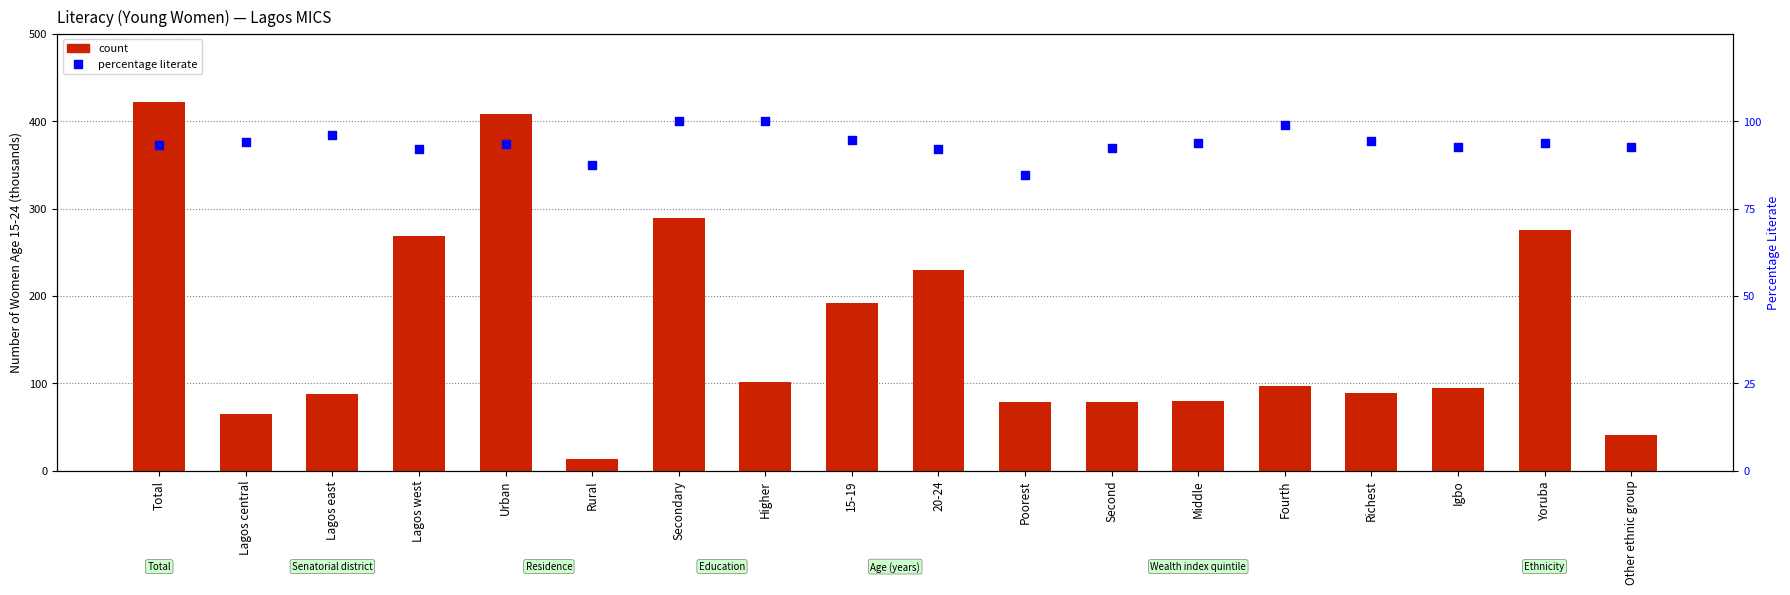

Which series contains the lowest Y value?

count